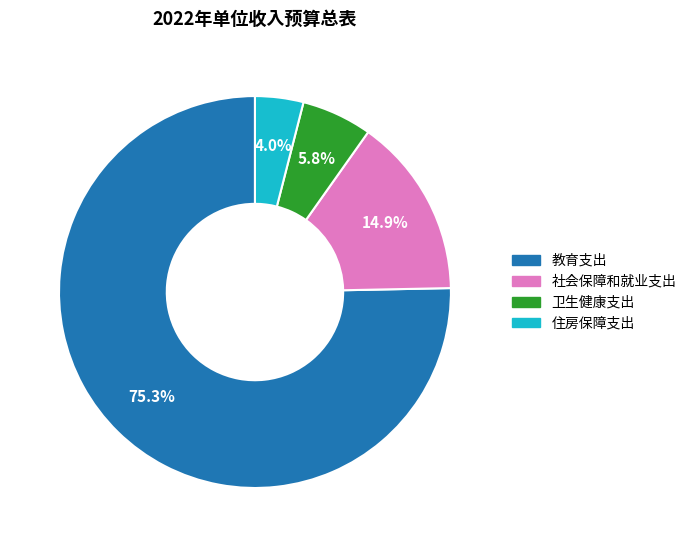

What percentage do 住房保障支出 and 社会保障和就业支出 together represent?

18.9%